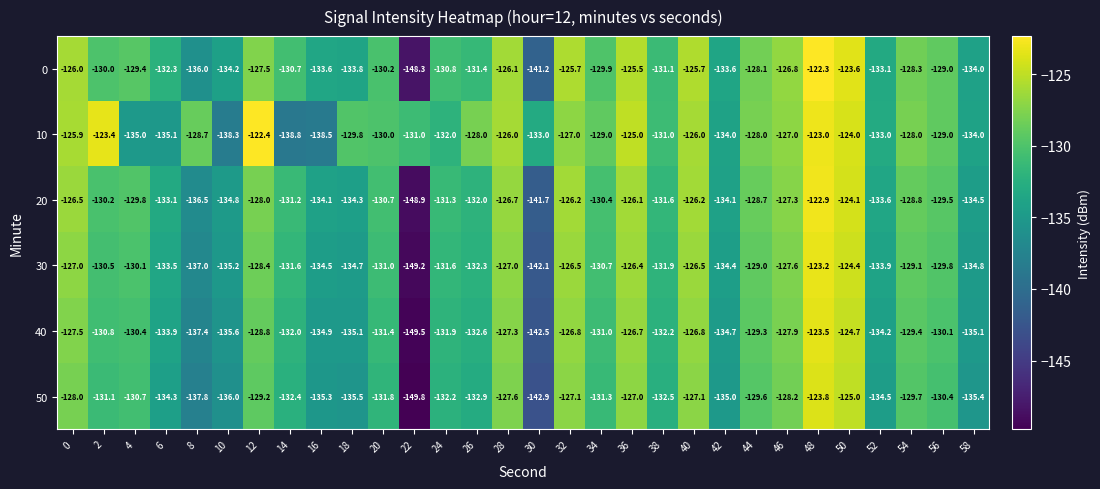

At which category does the chart reach its peak across all series?

48